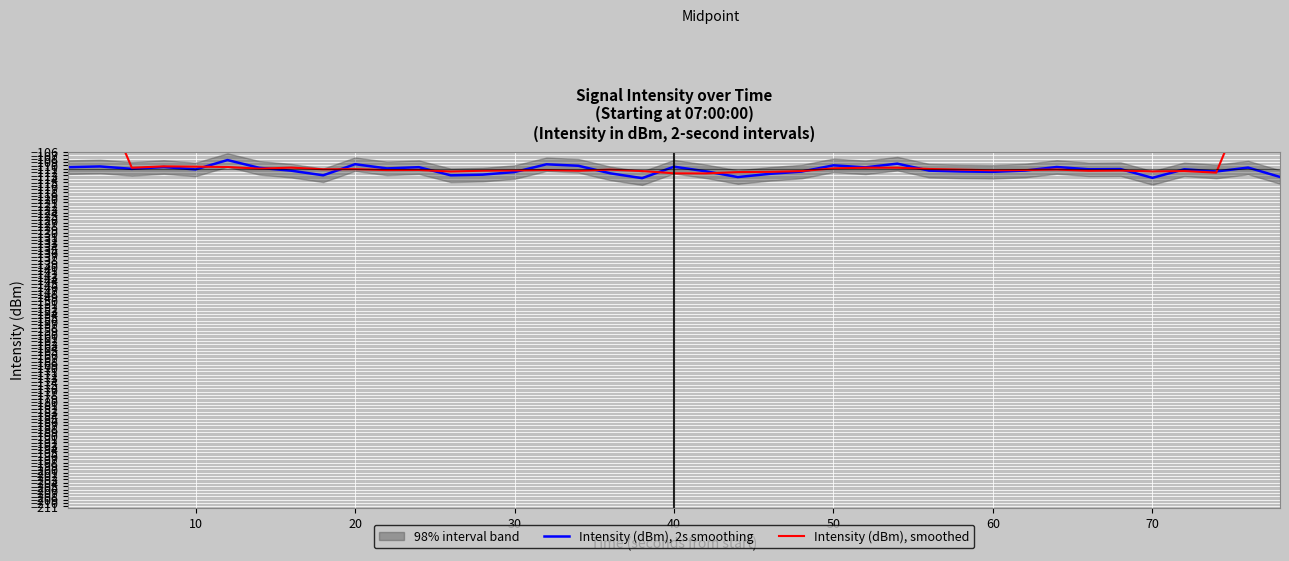

How many values in the Intensity (dBm), 2s smoothing series are below -111?

23